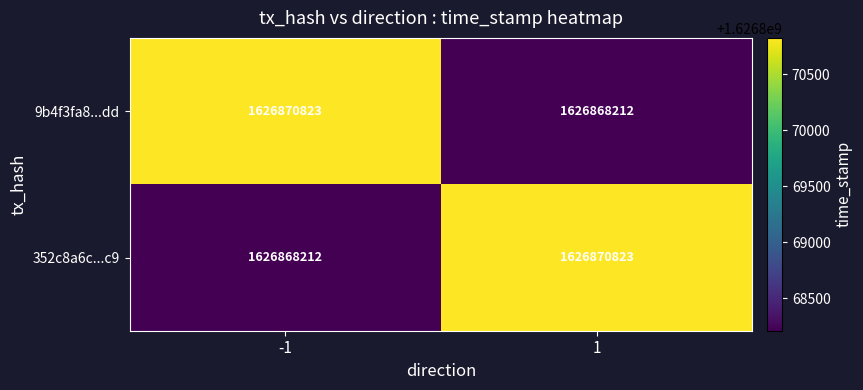

What is the difference between the 352c8a6c...c9 values at -1 and 1?

2611